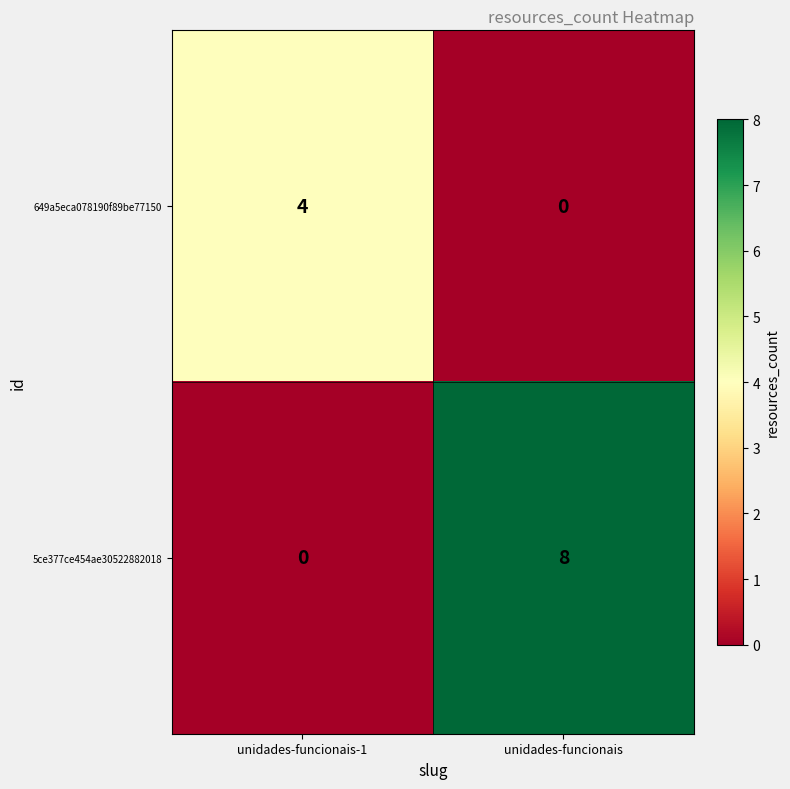

What is the difference between the 649a5eca078190f89be77150 values at unidades-funcionais-1 and unidades-funcionais?

4